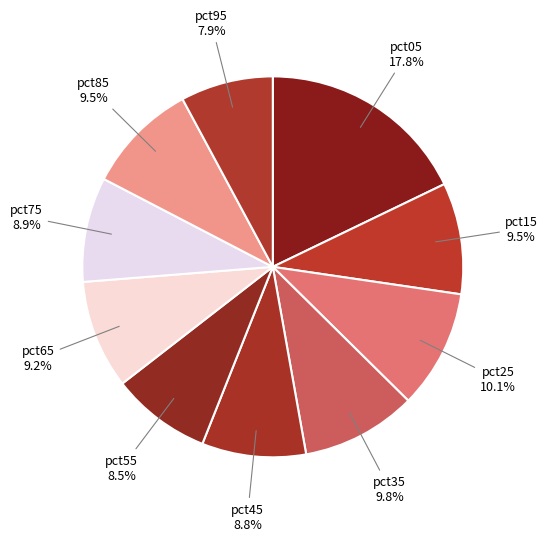

How many slices are in this pie chart?

10